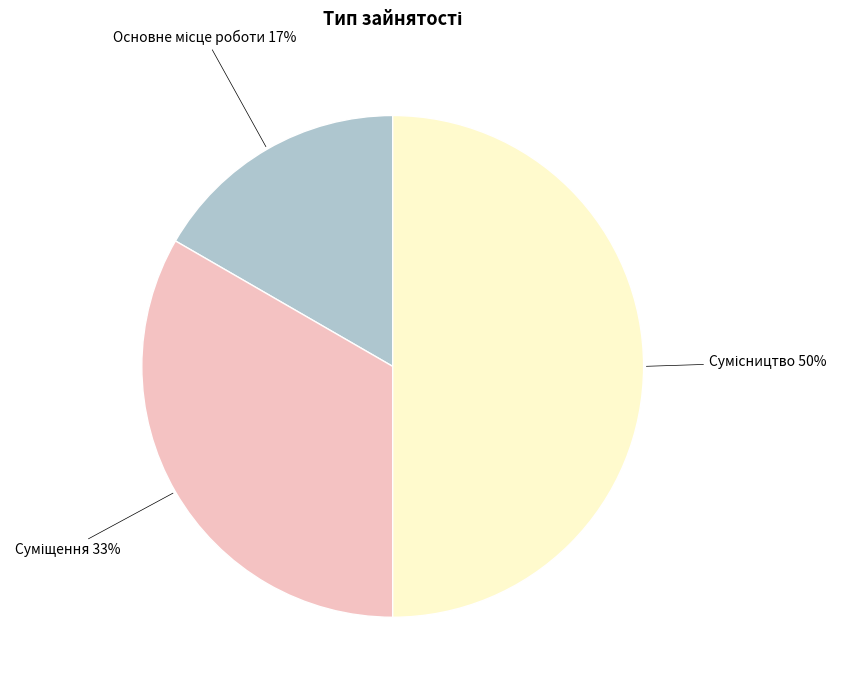

Count the number of slices in the pie.

3